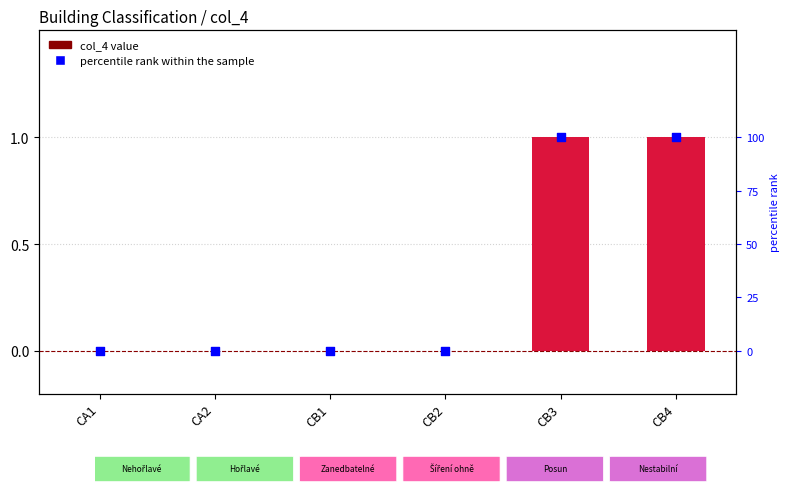

At how many categories does at least one series exceed 79?

2